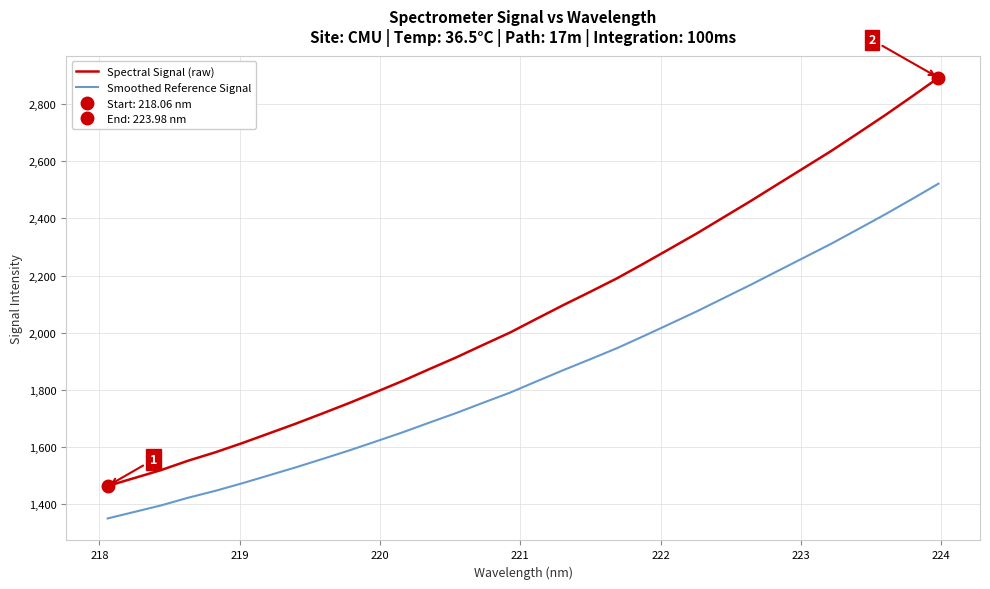

What is the difference between the maximum and second lowest values in the Smoothed Reference Signal series?

1148.0